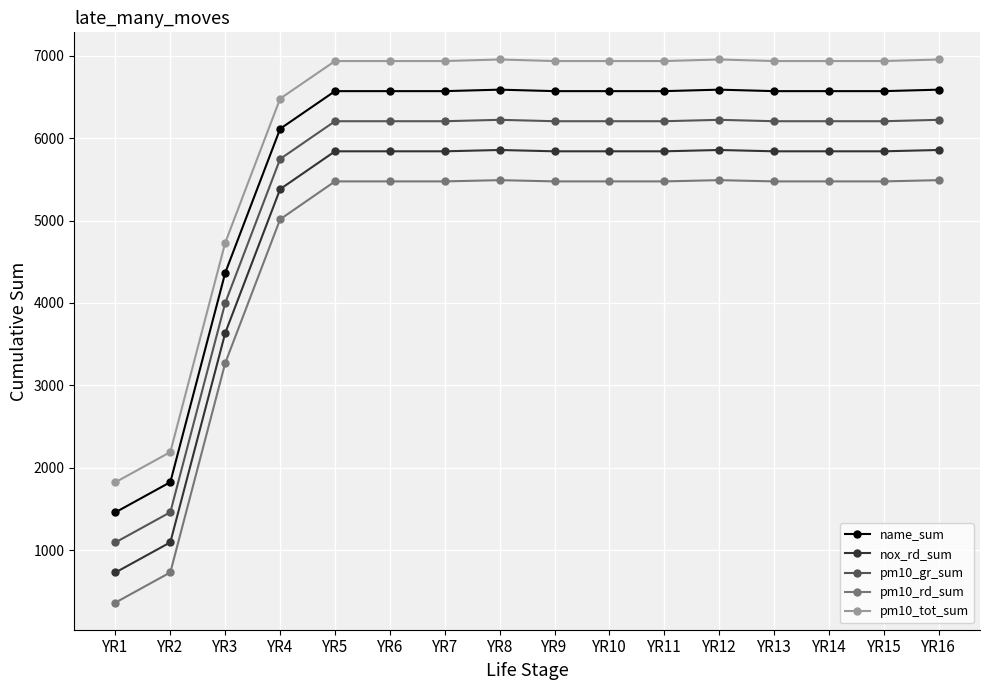

What is the smallest value displayed?

365